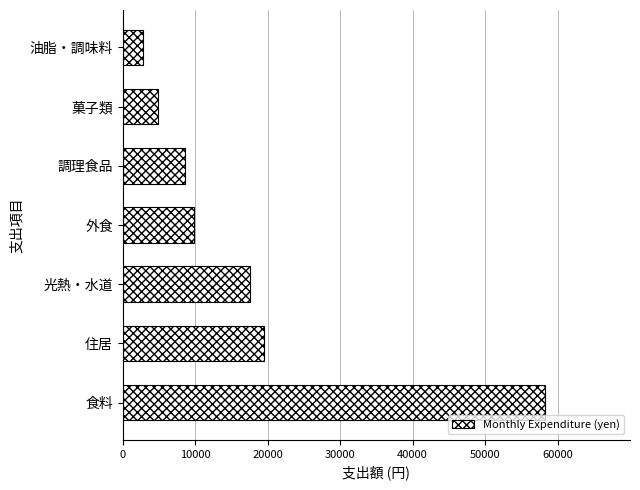

At which label is the value closest to 30528?

住居